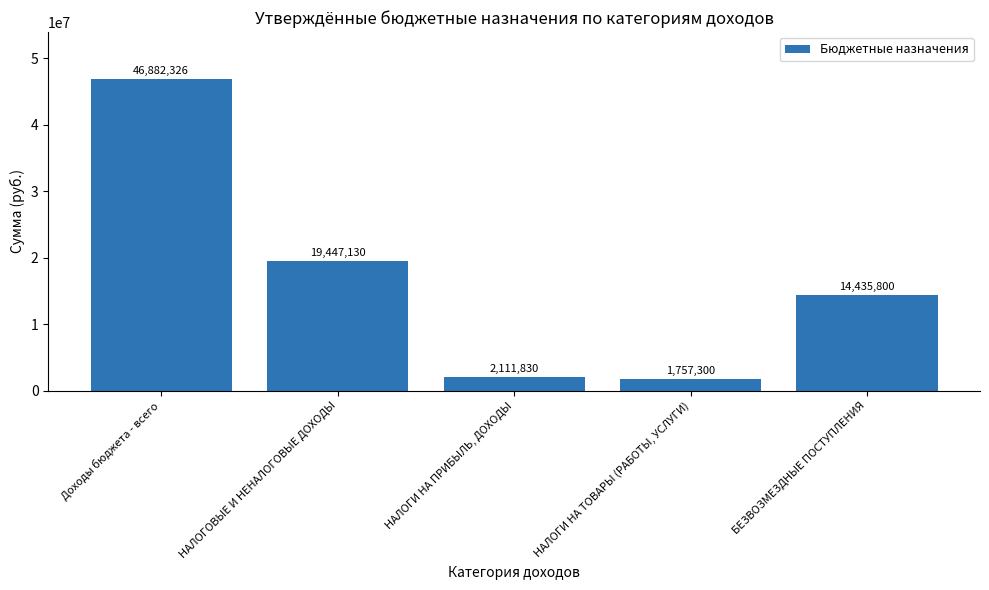

Is it true that the value at НАЛОГИ НА ТОВАРЫ (РАБОТЫ, УСЛУГИ) is 1757300?

True